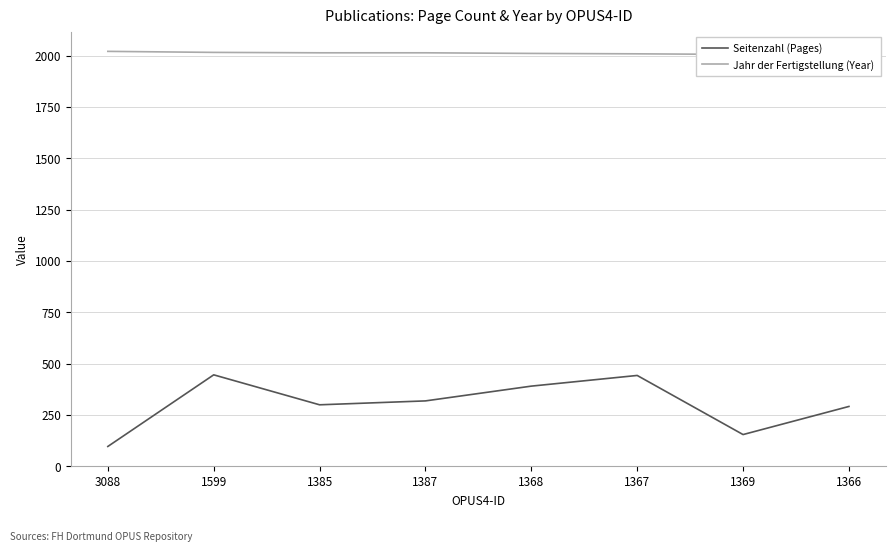

Which has a higher value, 1367 or 1368?

1367